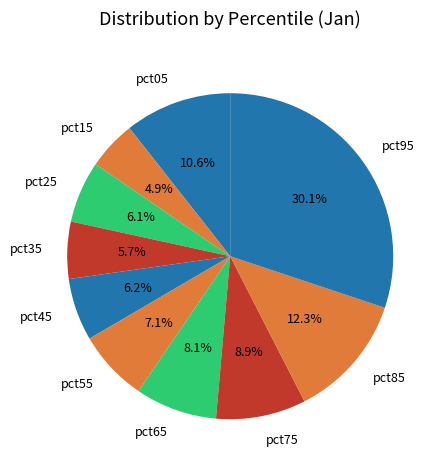

What is the total percentage of pct75 and pct45?

15.1%